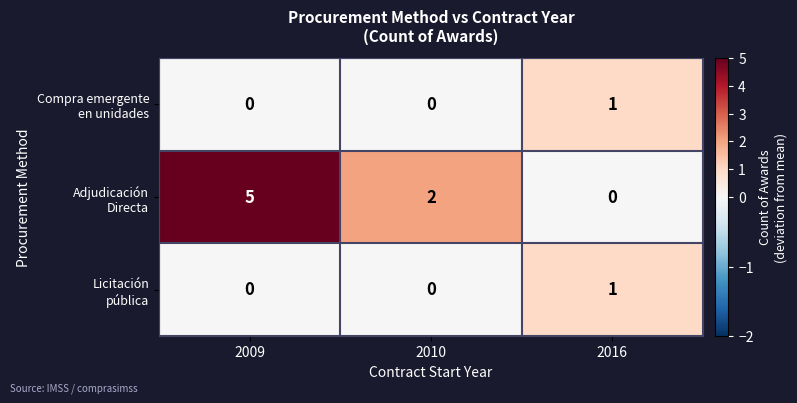

At which category is the sum across all series the highest?

2009